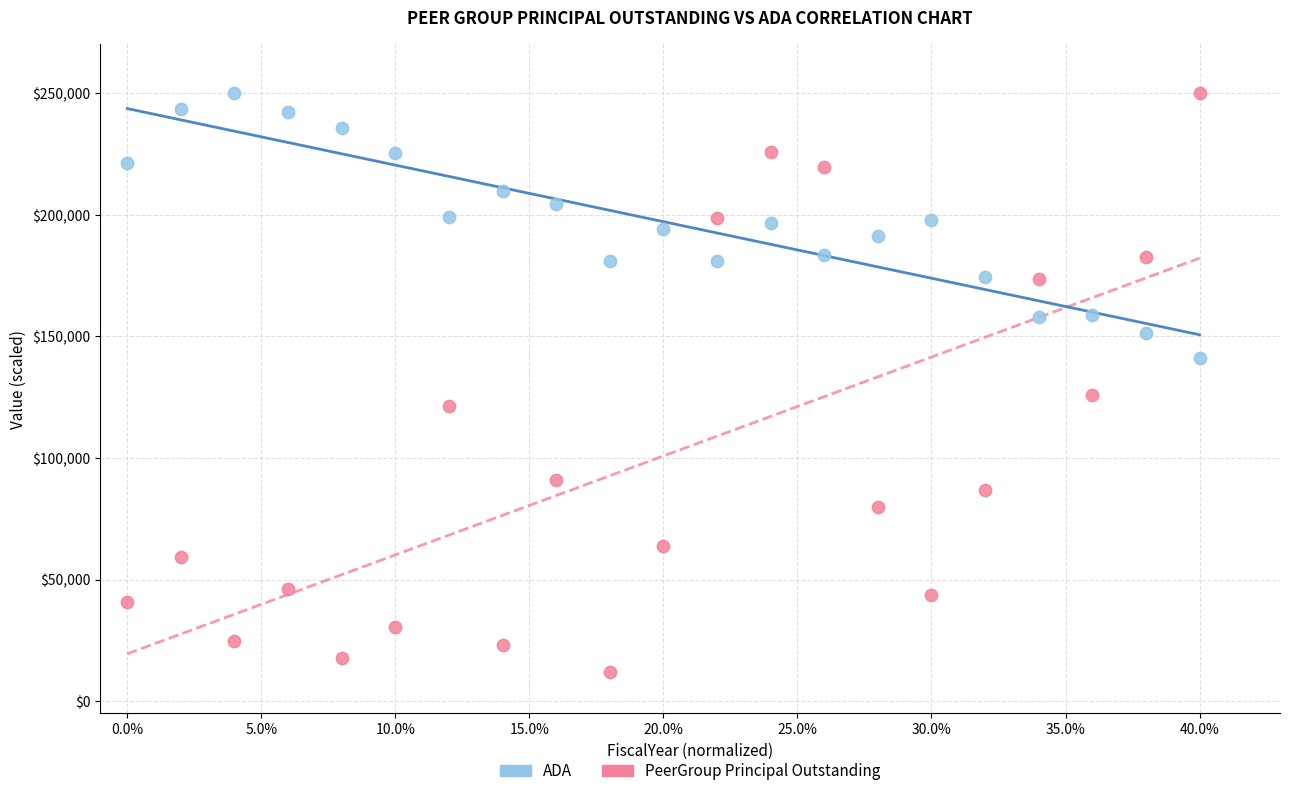

Which series has the widest spread of Y values?

PeerGroup Principal Outstanding